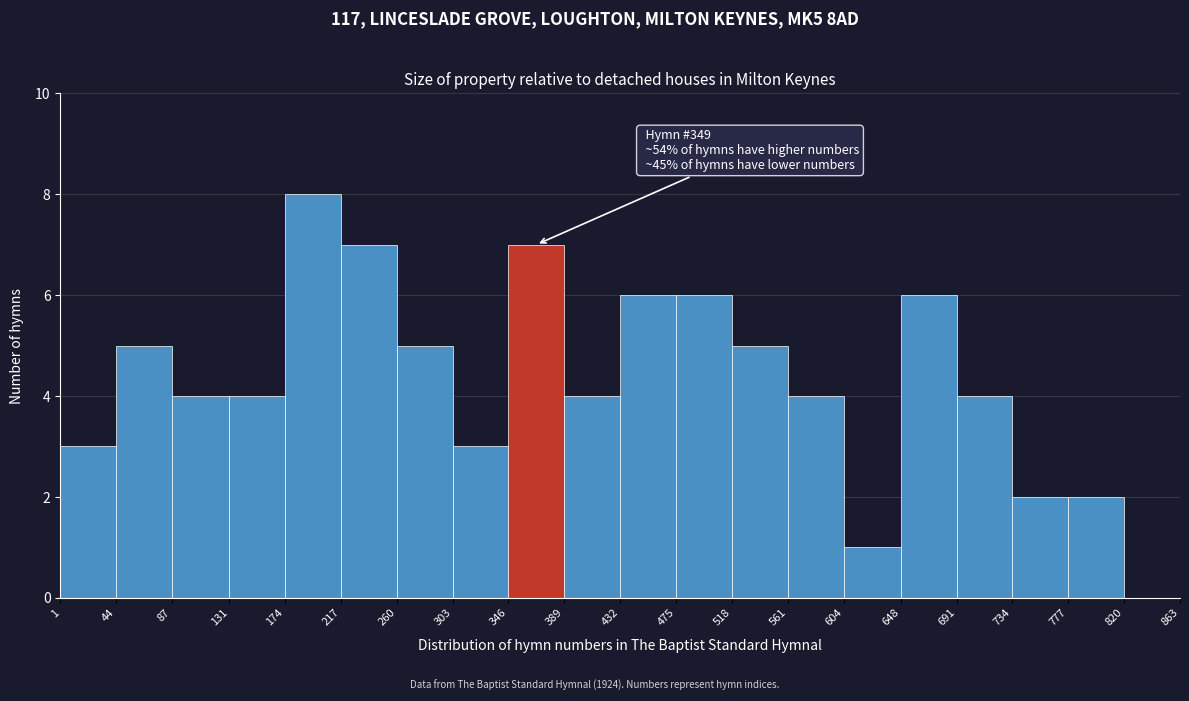

Over which range of the x-axis is the bar tallest?

174 to 217